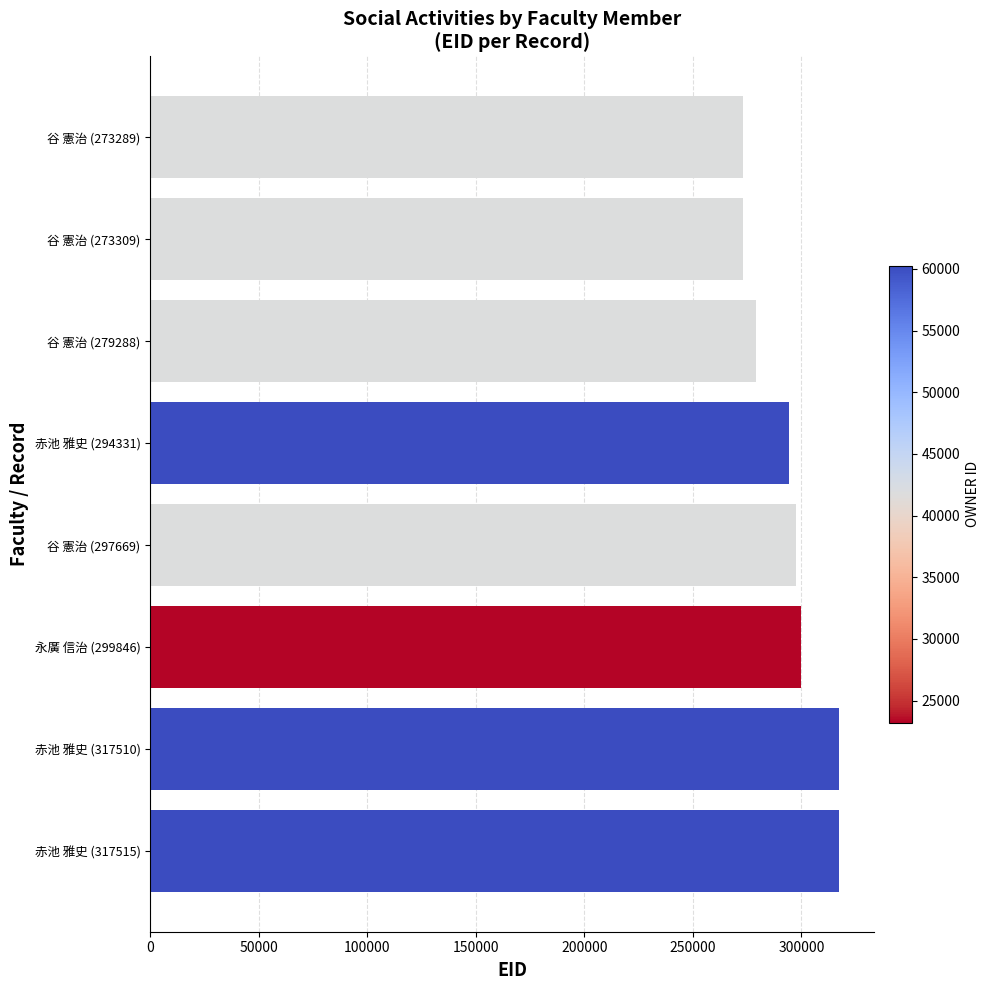

What is the maximum value shown in the chart?

317515